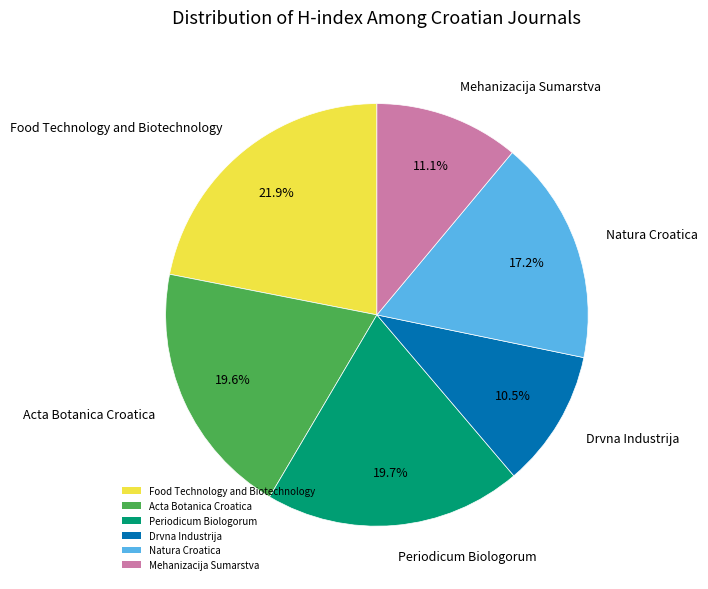

What is the total percentage of Natura Croatica and Food Technology and Biotechnology?

39.1%